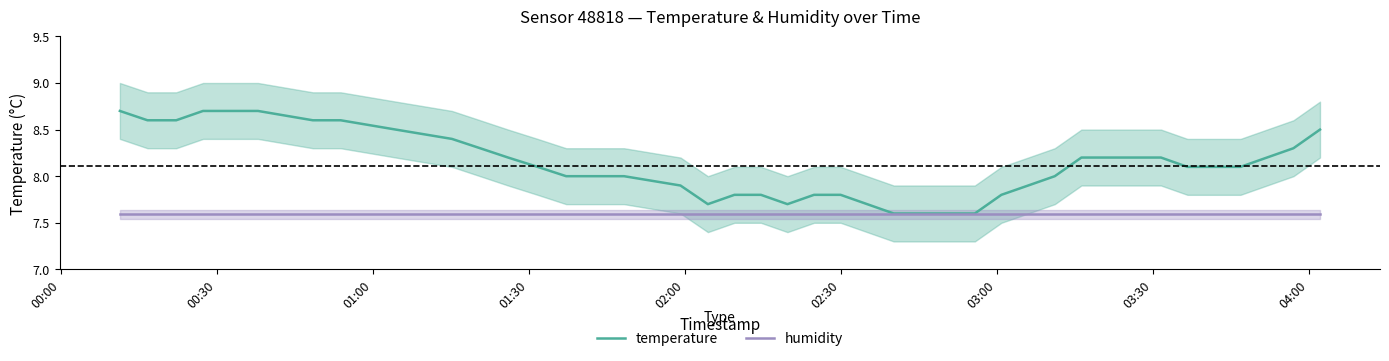

What is the highest value of the humidity series?

7.6